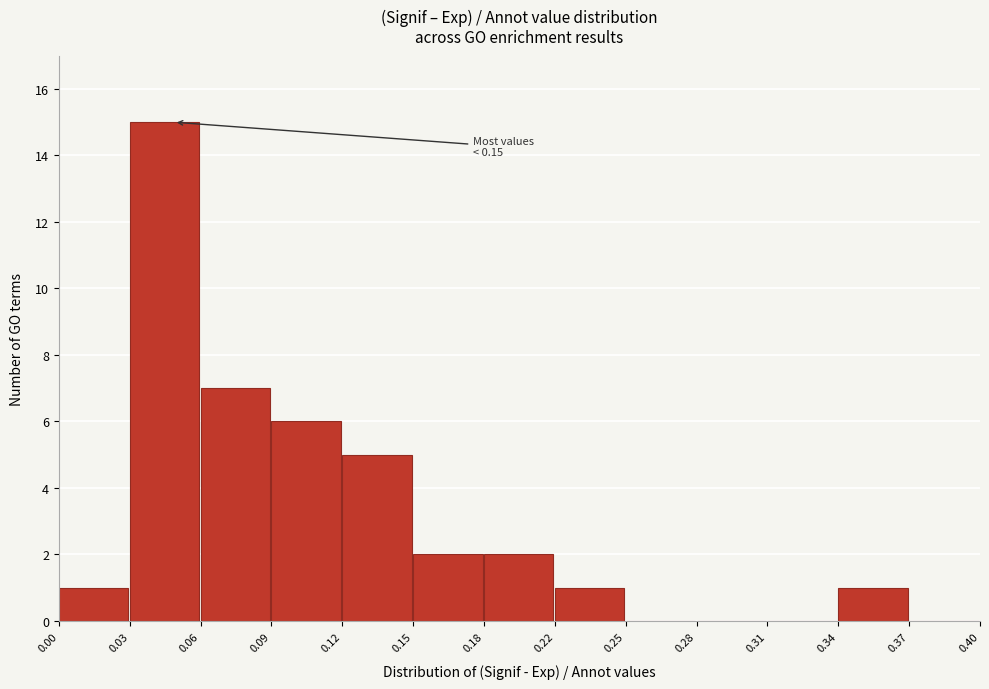

Reading left to right, list all the values displayed in this chart.

0.00=1	0.03=15	0.06=7	0.09=6	0.12=5	0.15=2	0.18=2	0.22=1	0.25=0	0.28=0	0.31=0	0.34=1	0.37=0